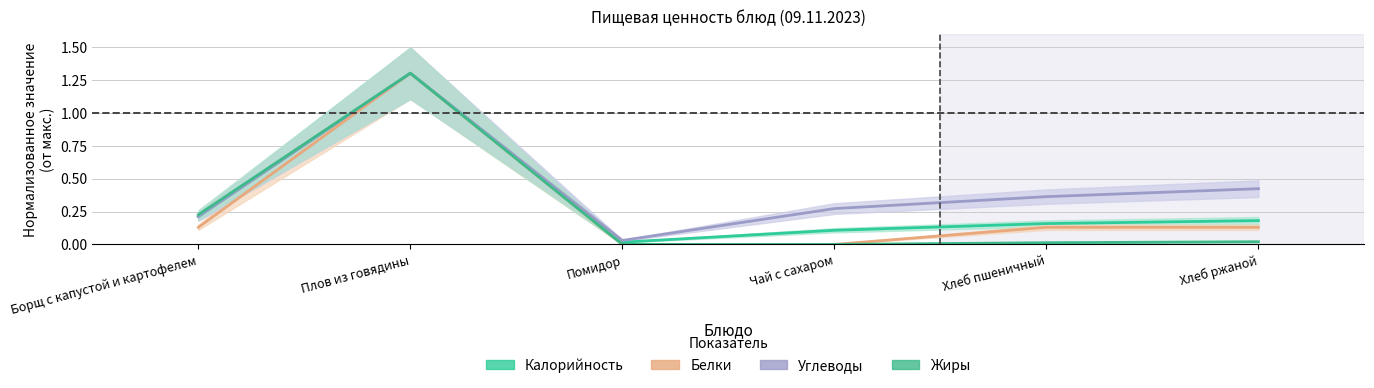

What is the total value across all series at Плов из говядины?

5.2